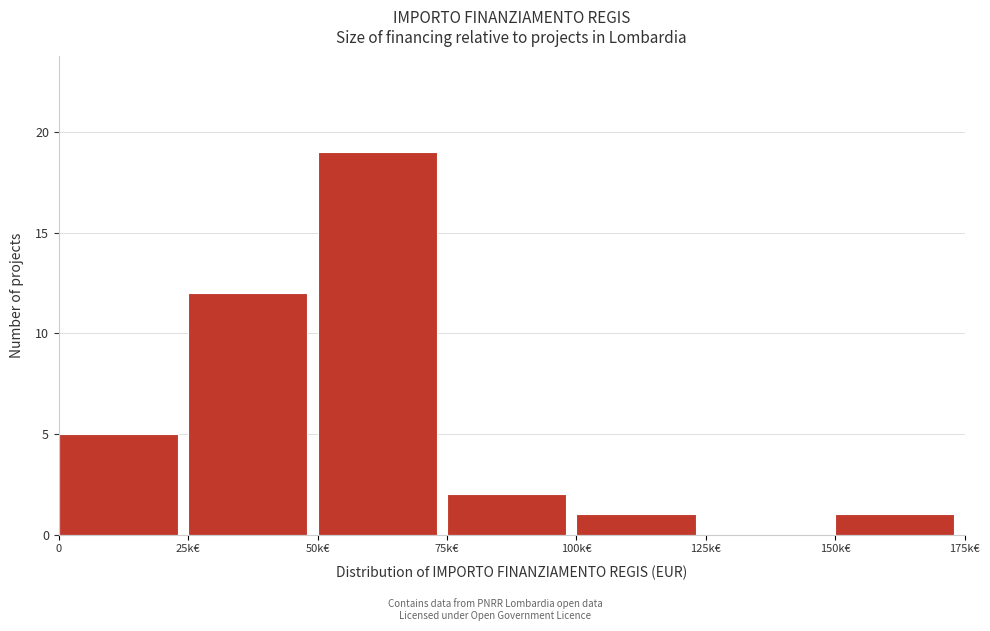

Reading right to left, extract all data points from this chart.

150k€=1	125k€=0	100k€=1	75k€=2	50k€=19	25k€=12	0=5